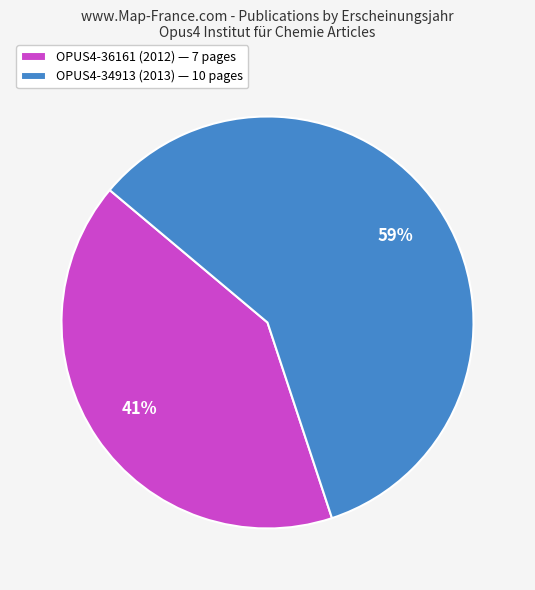

How many segments does this pie chart have?

2